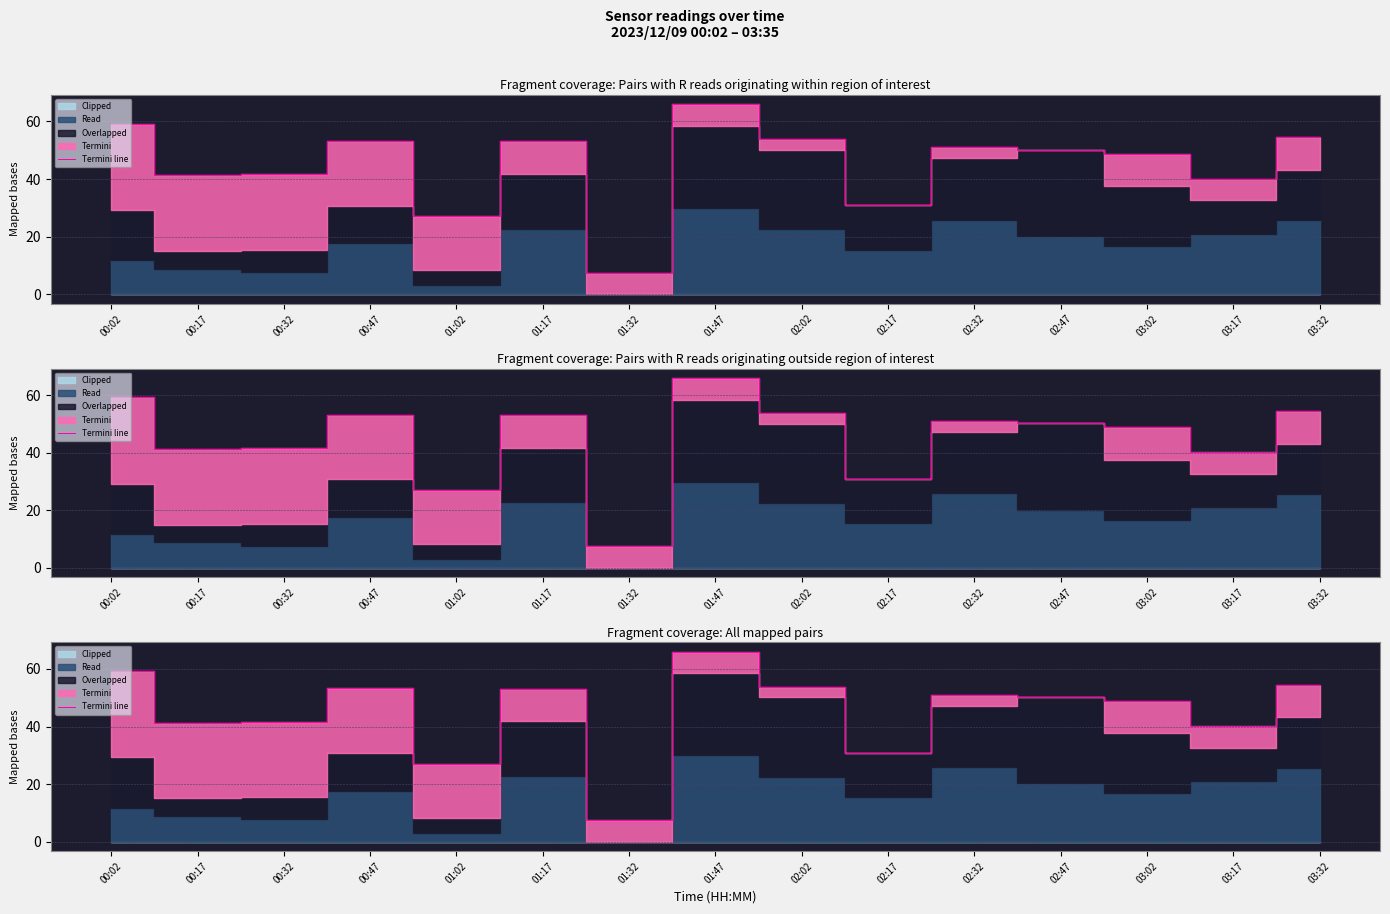

Reading right to left, extract all data points from this chart.

54.4	40.2	48.8	50.2	51.1	30.8	53.9	66.0	7.5	53.1	27.1	53.3	41.7	41.3	59.3